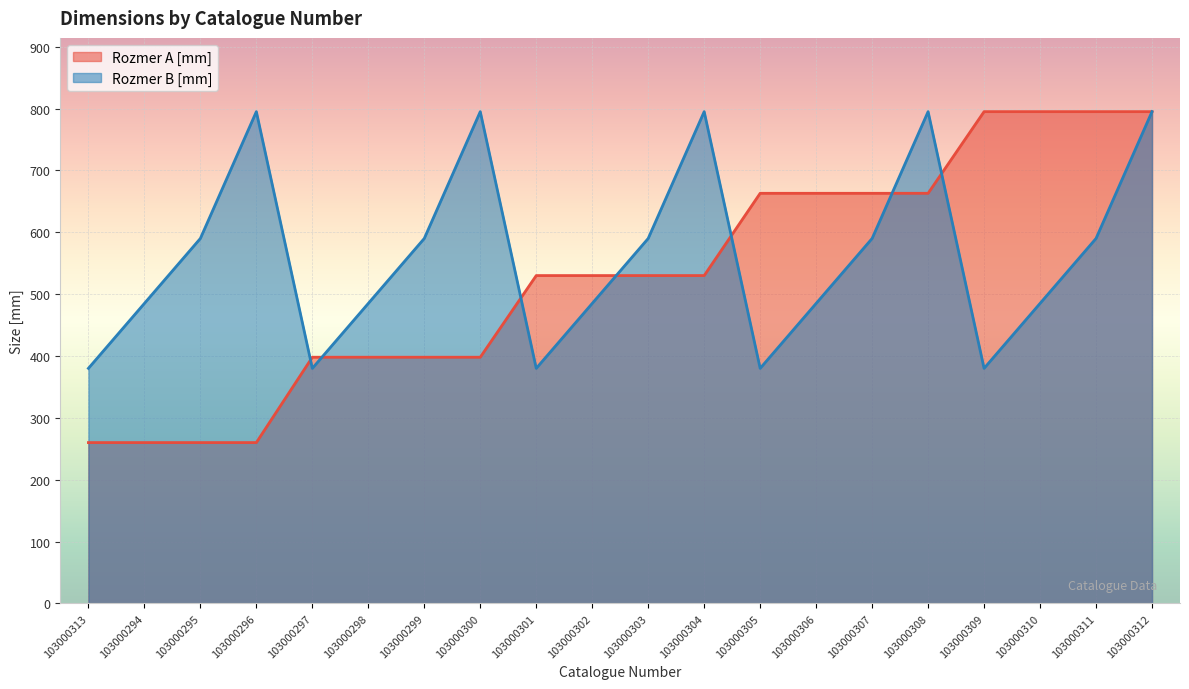

At which category does the chart reach its minimum across all series?

103000313